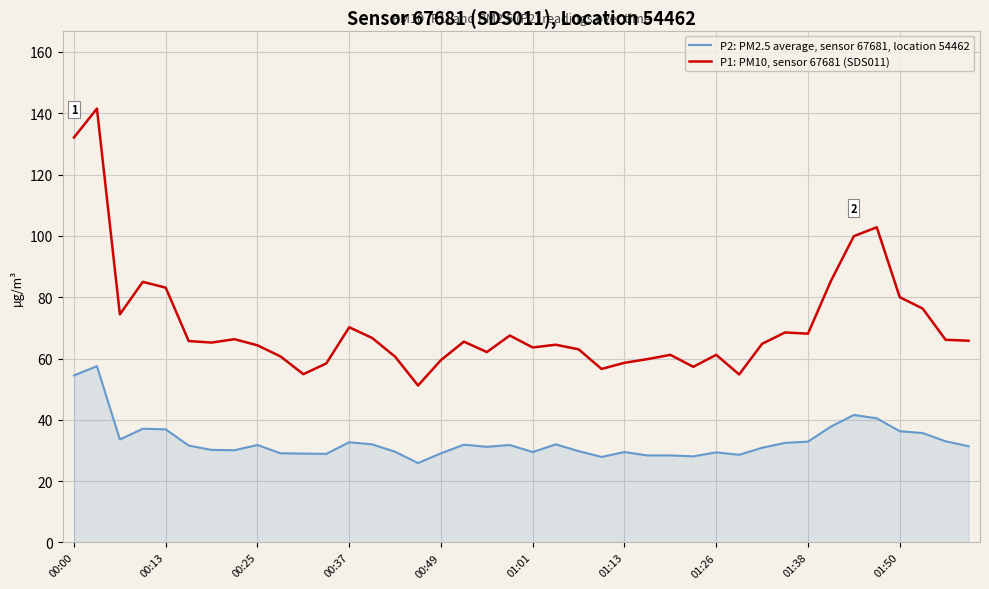

What are all the series names shown in the legend?

P2: PM2.5 average, sensor 67681, location 54462, P1: PM10, sensor 67681 (SDS011)